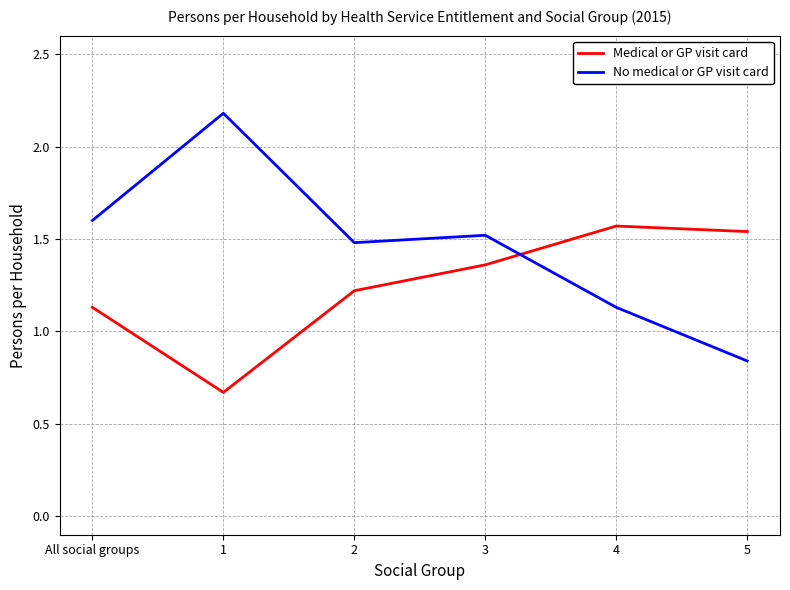

The No medical or GP visit card series shows 1.5 at 2. True or false?

True